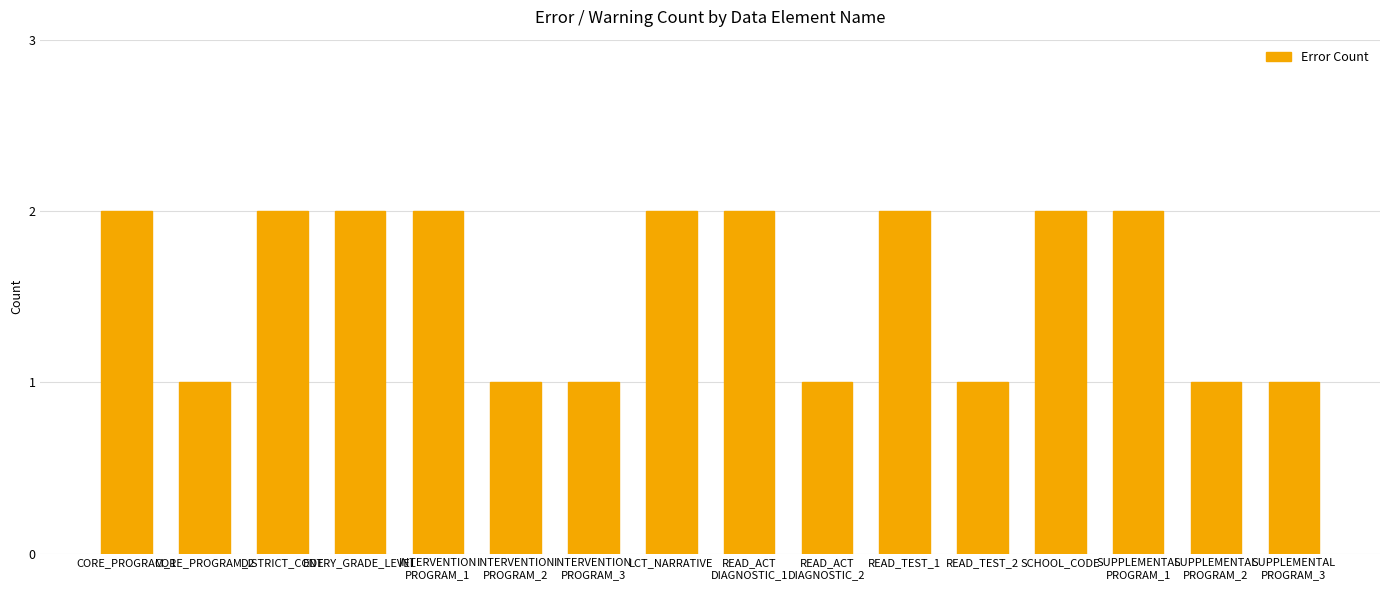

What is the sum of all values?

25